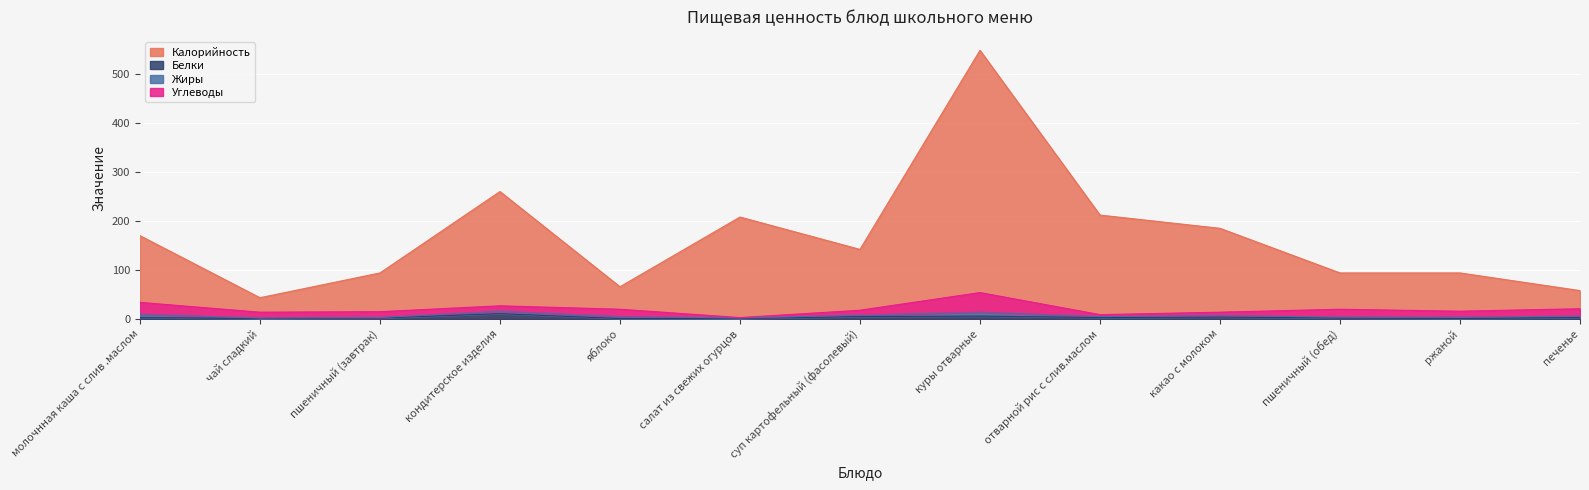

At which category does the chart reach its minimum across all series?

чай сладкий